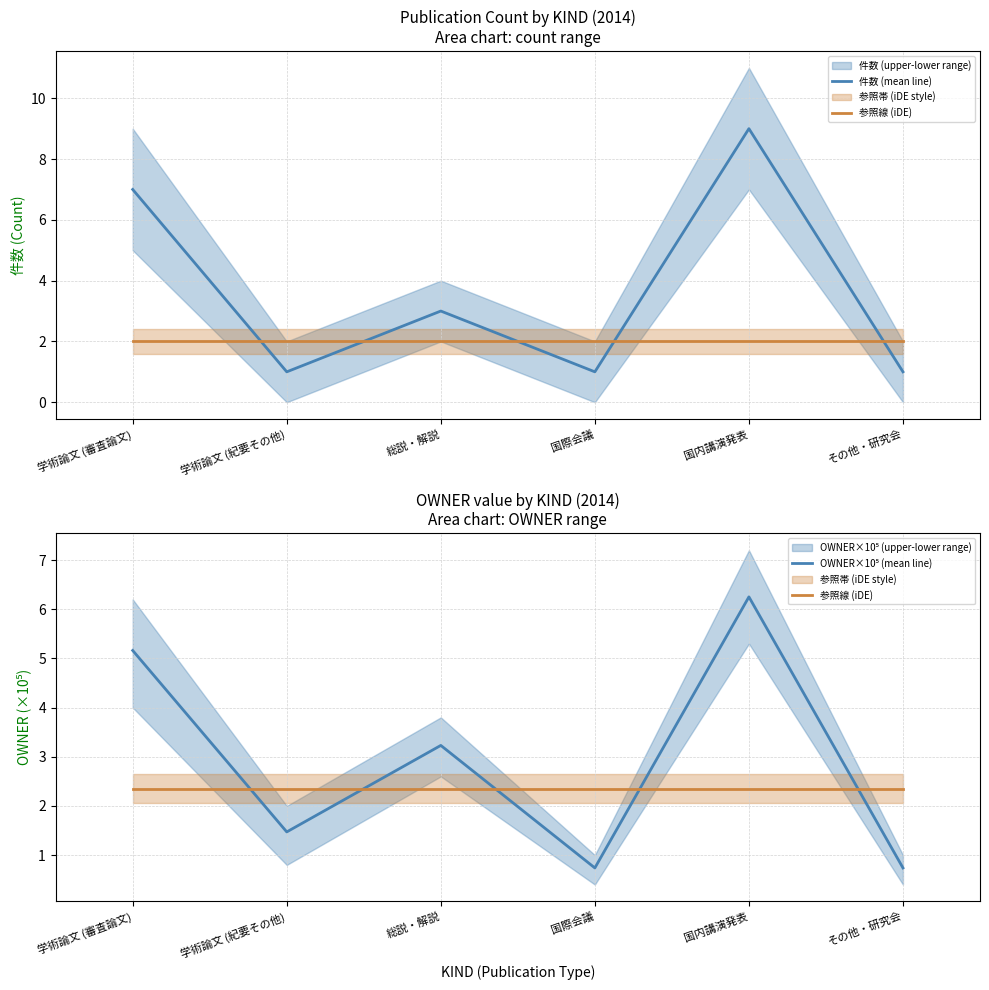

What is the sum of all 参照線 (iDE) values?

14.1